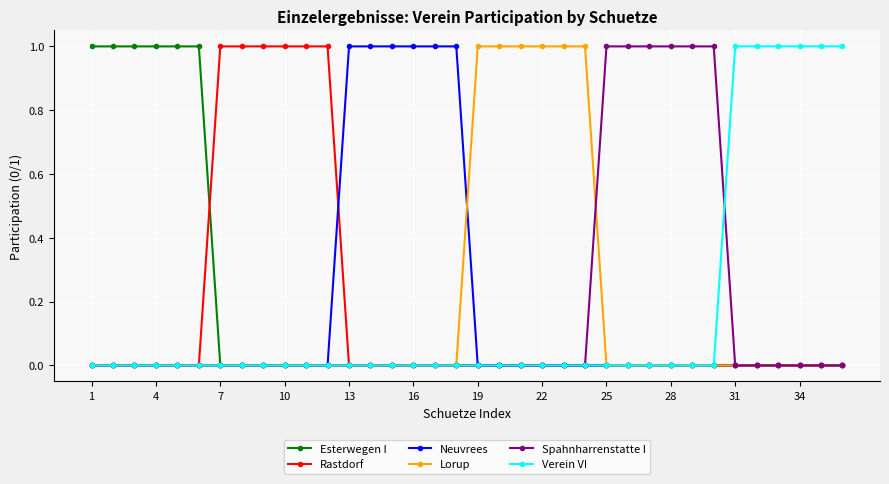

What is the highest value of the Neuvrees series?

1